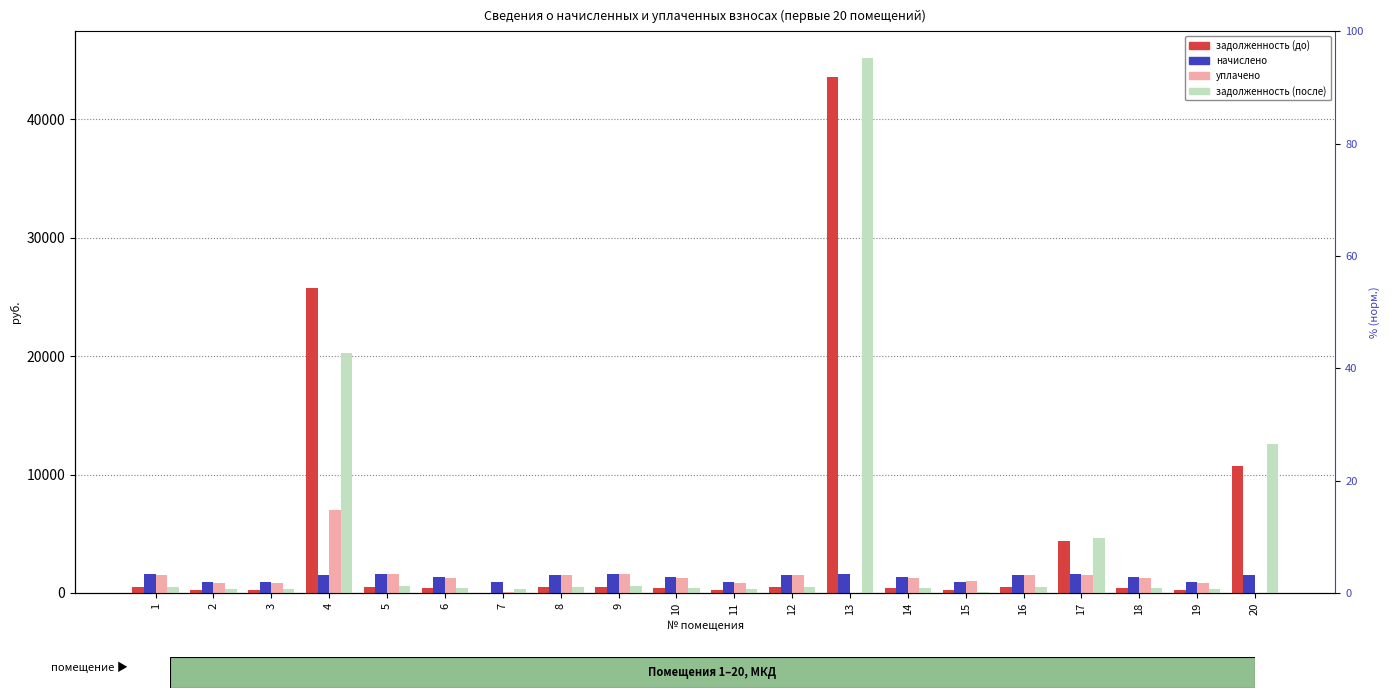

At how many categories does at least one series exceed 7052?

3